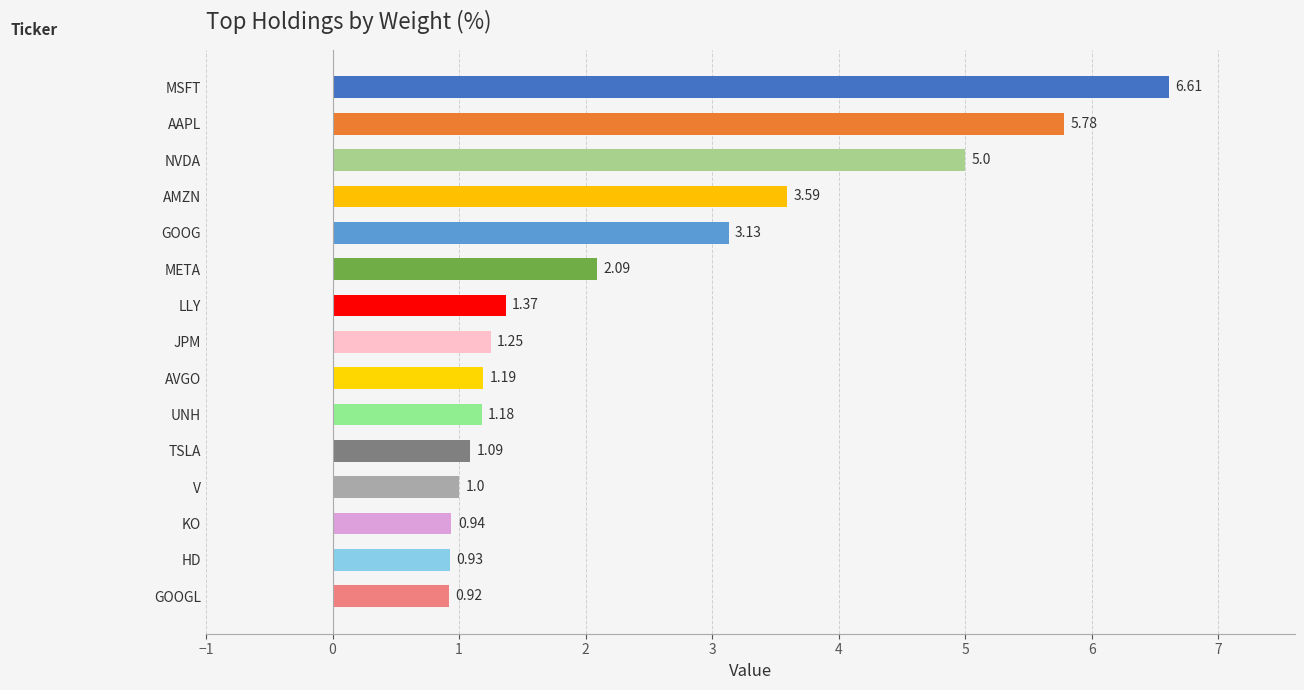

What is the label of the 10th bar from the top?

UNH